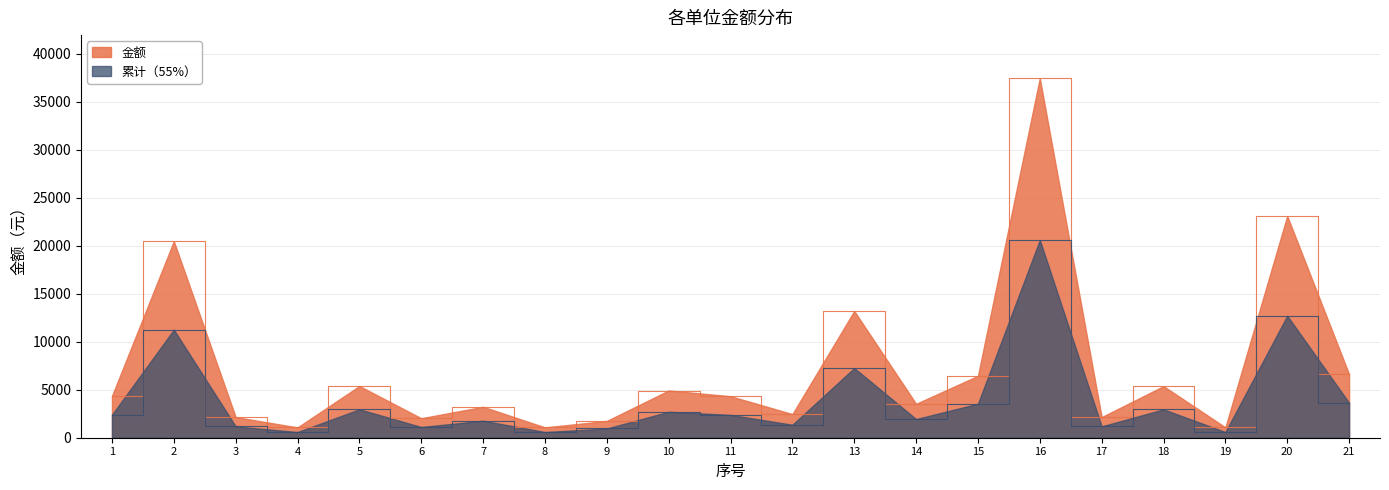

Reading left to right, list all the values displayed in this chart.

1=4351.1	2=20472.8	3=2149.2	4=1074.6	5=5386.9	6=2030.4	7=3223.9	8=1077.4	9=1749.3	10=4920.2	11=4323.4	12=2461.6	13=13201.6	14=3533.1	15=6447.7	16=37454.2	17=2149.2	18=5373.1	19=1080.8	20=23106.3	21=6623.3